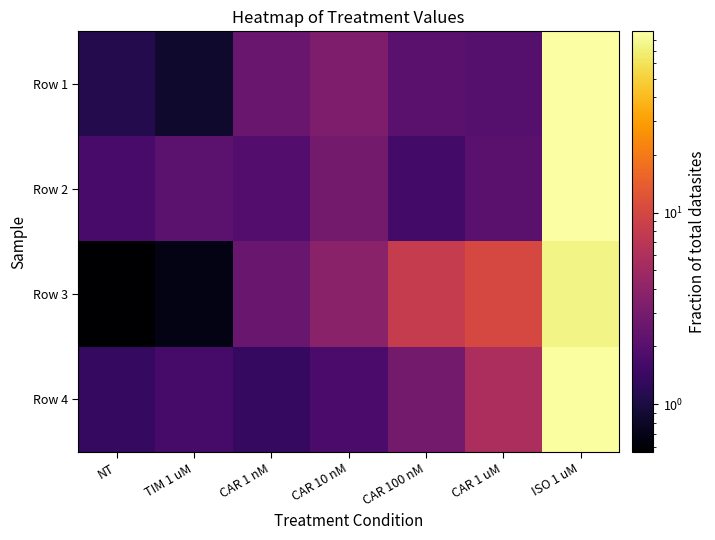

What is the maximum value shown in the chart?

88.3